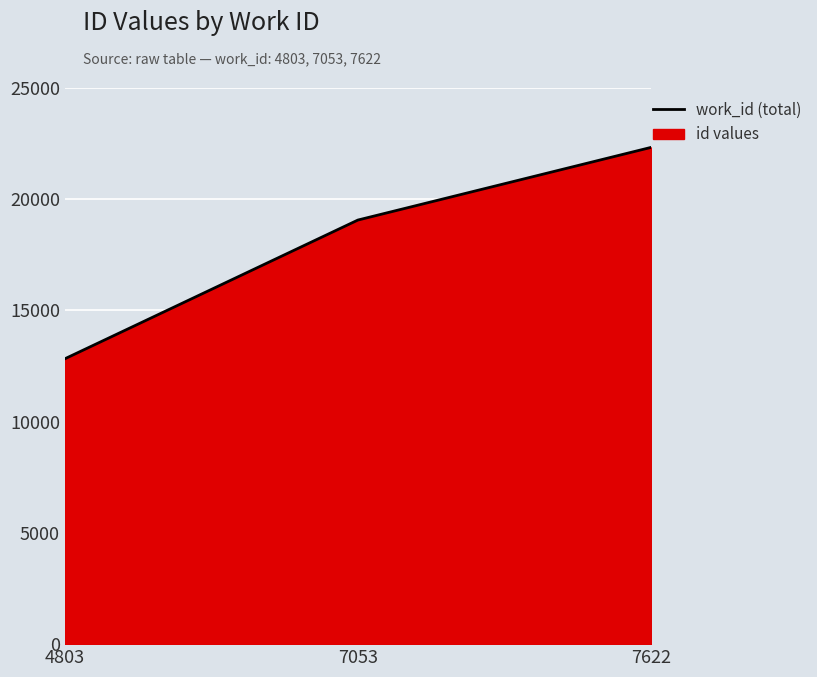

Reading left to right, what are all the values shown in this chart?

12827	19064	22329